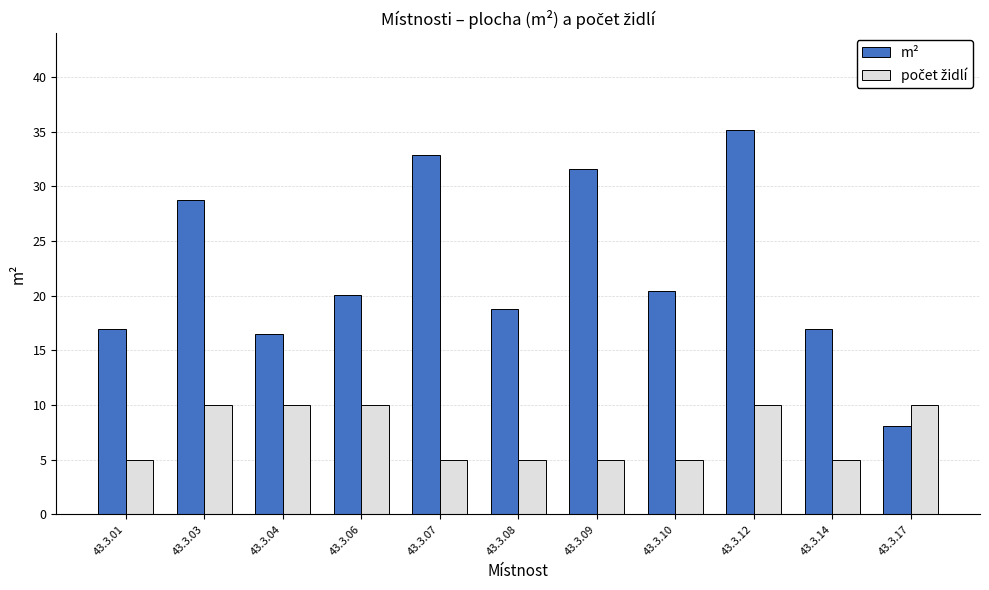

Does the chart contain any negative values?

No